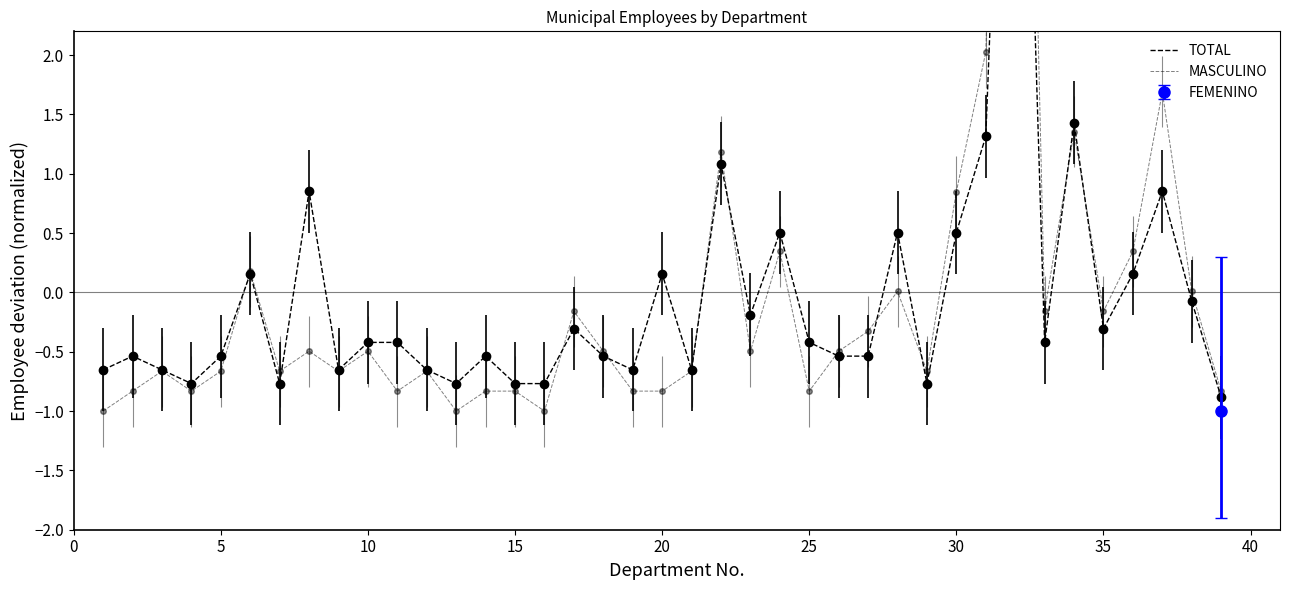

Which series has the largest total across all categories?

TOTAL